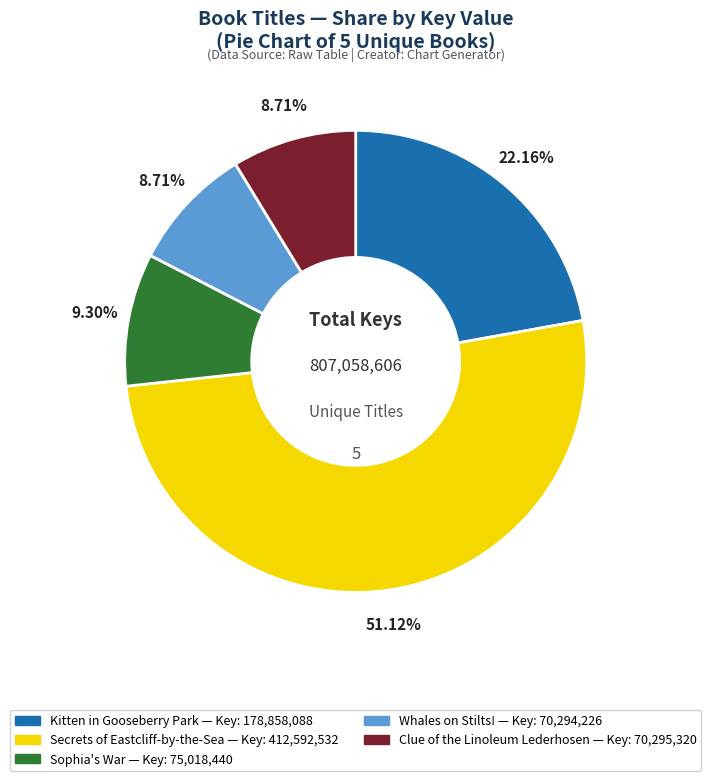

What percentage do Kitten in Gooseberry Park and Clue of the Linoleum Lederhosen together represent?

30.9%